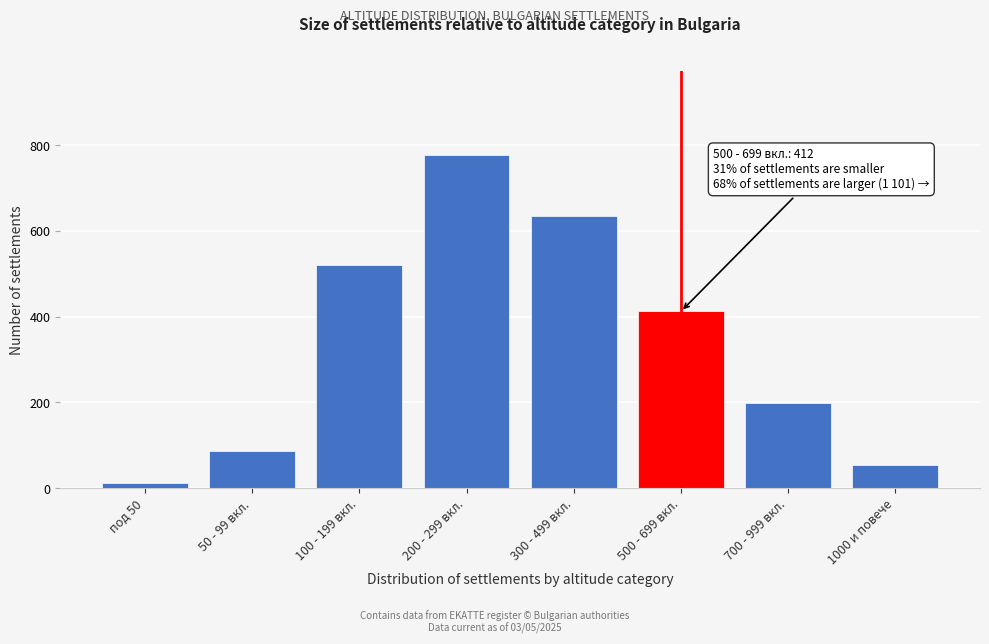

Reading right to left, extract all data points from this chart.

1000 и повече=53	700 - 999 вкл.=198	500 - 699 вкл.=412	300 - 499 вкл.=634	200 - 299 вкл.=778	100 - 199 вкл.=521	50 - 99 вкл.=87	под 50=12